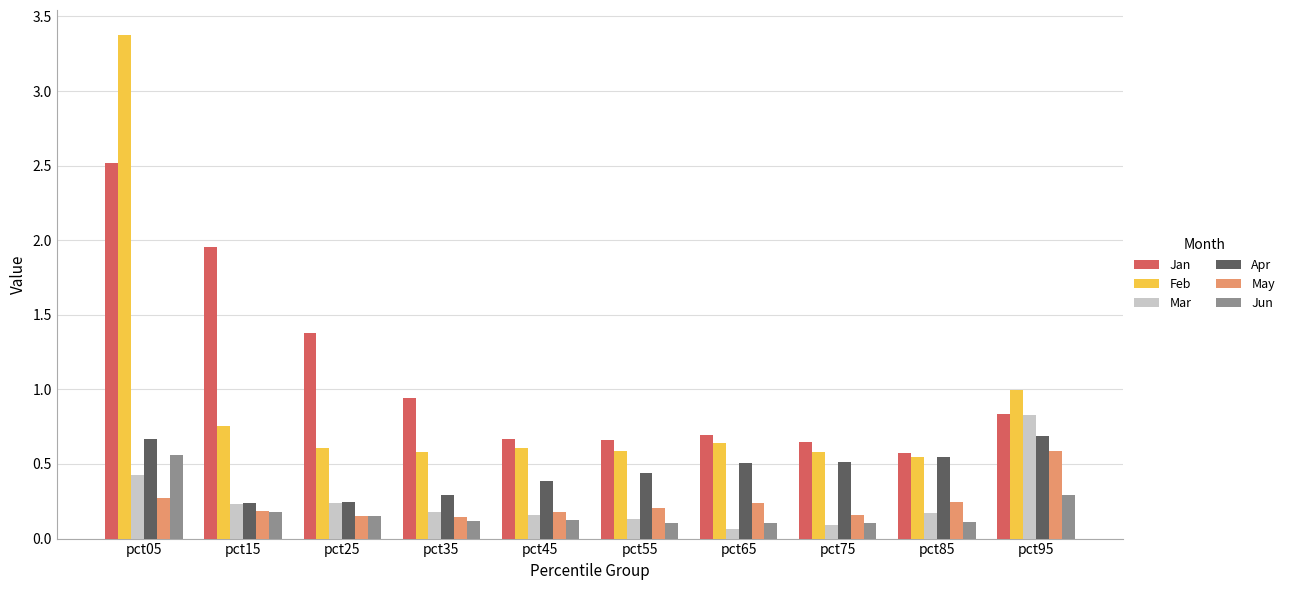

How many groups of bars are there?

10